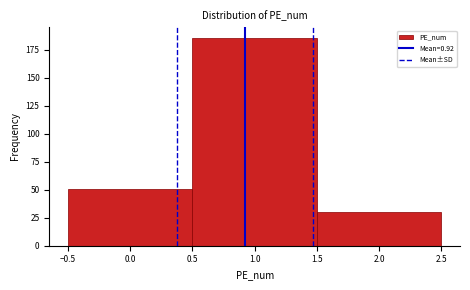

Over which range of the x-axis is the bar tallest?

0.5 to 1.5